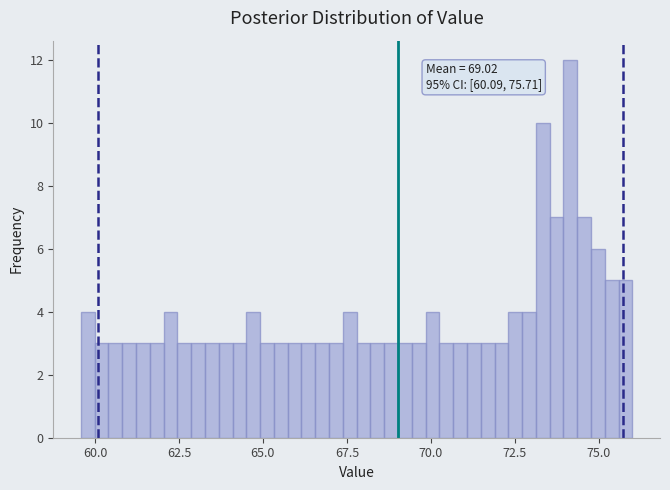

Read against the x-axis, roughly where is the centre of the tallest bar?

74.0